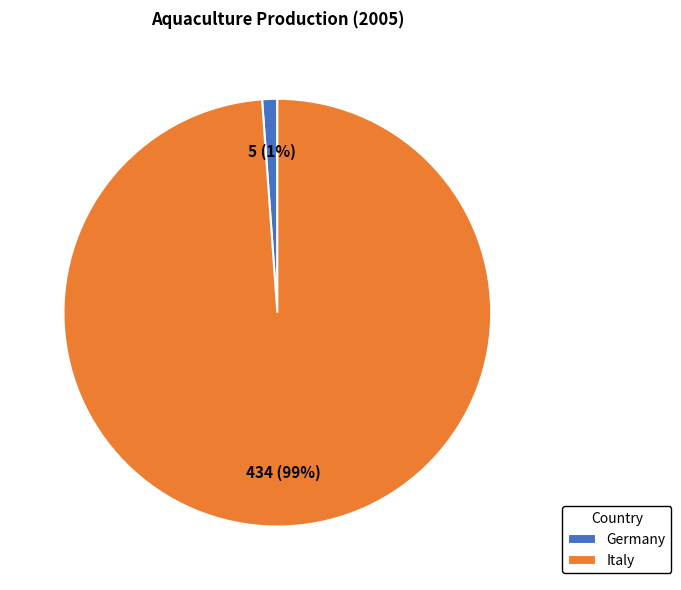

Between Italy and Germany, which is larger?

Italy